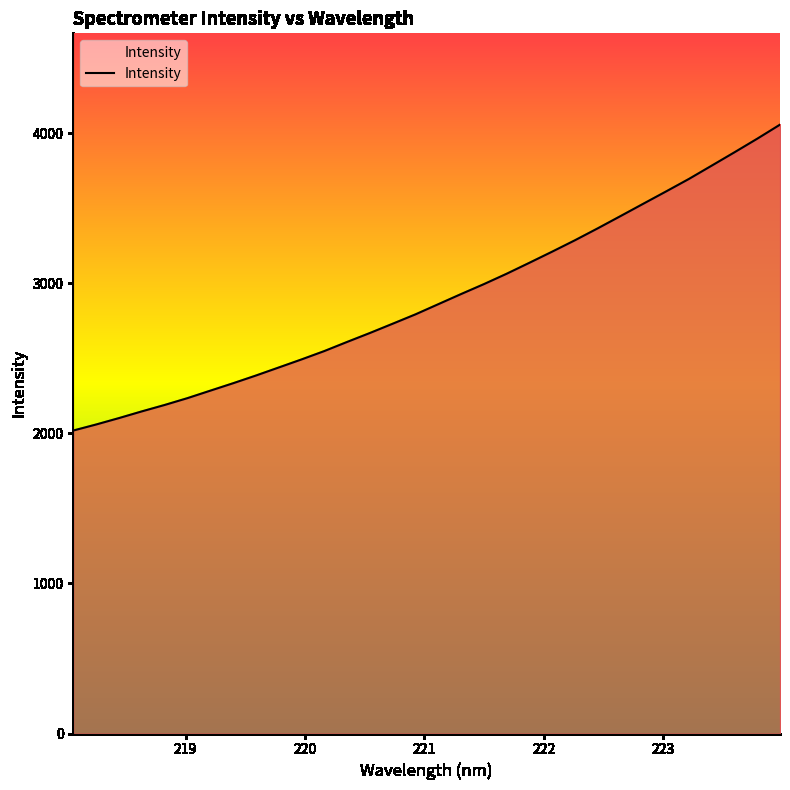

What is the maximum value shown in the chart?

4056.1